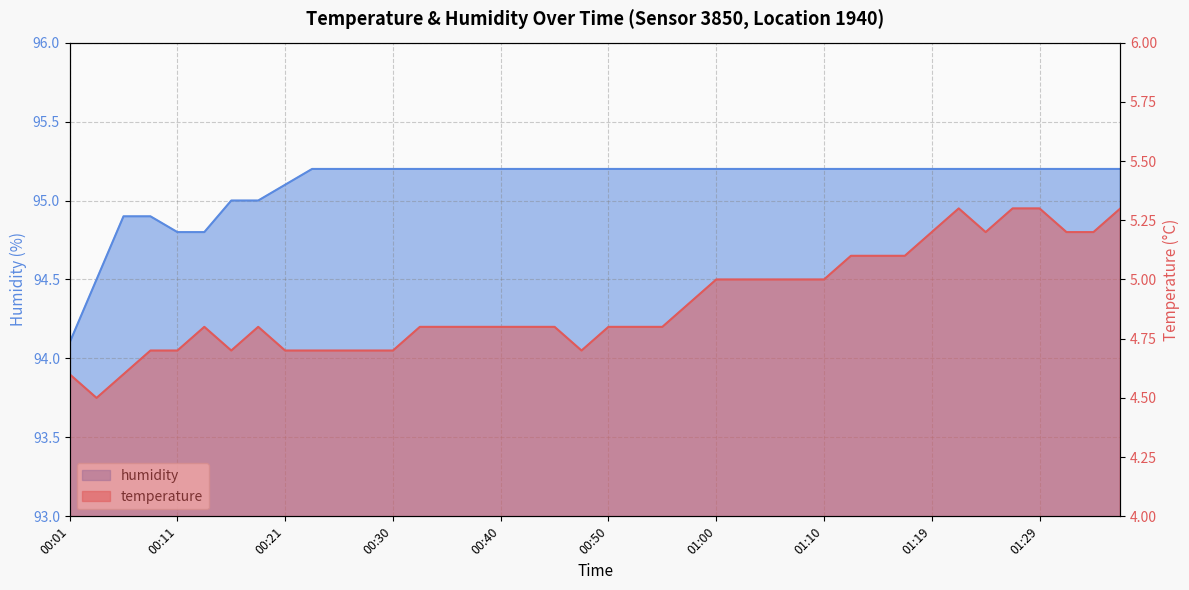

Reading left to right, list all the values displayed in this chart.

temperature: 4.6	4.5	4.6	4.7	4.7	4.8	4.7	4.8	4.7	4.7	4.7	4.7	4.7	4.8	4.8	4.8	4.8	4.8	4.8	4.7	4.8	4.8	4.8	4.9	5.0	5.0	5.0	5.0	5.0	5.1	5.1	5.1	5.2	5.3	5.2	5.3	5.3	5.2	5.2	5.3
humidity: 94.1	94.5	94.9	94.9	94.8	94.8	95.0	95.0	95.1	95.2	95.2	95.2	95.2	95.2	95.2	95.2	95.2	95.2	95.2	95.2	95.2	95.2	95.2	95.2	95.2	95.2	95.2	95.2	95.2	95.2	95.2	95.2	95.2	95.2	95.2	95.2	95.2	95.2	95.2	95.2